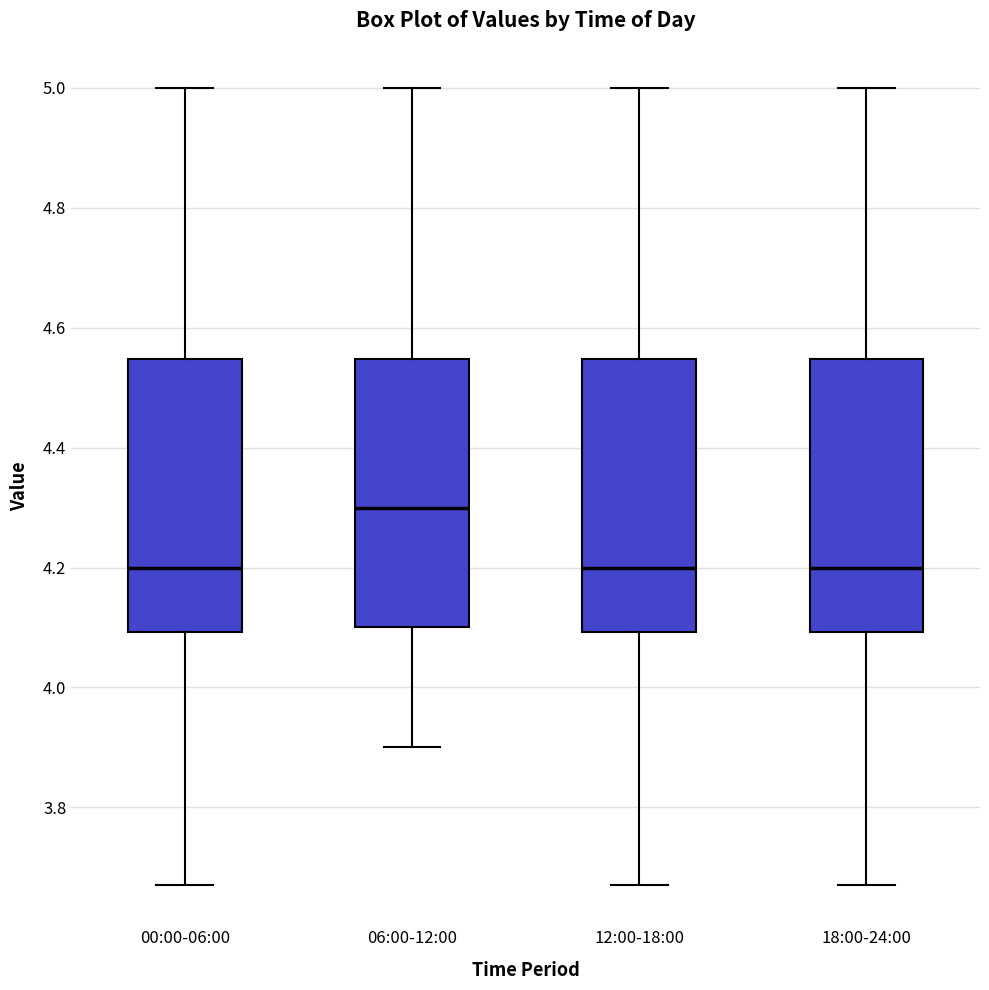

Reading left to right, transcribe this box plot: for each box, give where its median line is, the range the box spans, and where its two whiskers end, as read against the y-axis. The values are not printed on the chart, so give them approximately, as read against the axis.

00:00-06:00: median 4.20, box 4.10 to 4.54, whiskers 3.68 to 5.00
06:00-12:00: median 4.30, box 4.10 to 4.54, whiskers 3.90 to 5.00
12:00-18:00: median 4.20, box 4.10 to 4.54, whiskers 3.68 to 5.00
18:00-24:00: median 4.20, box 4.10 to 4.54, whiskers 3.68 to 5.00